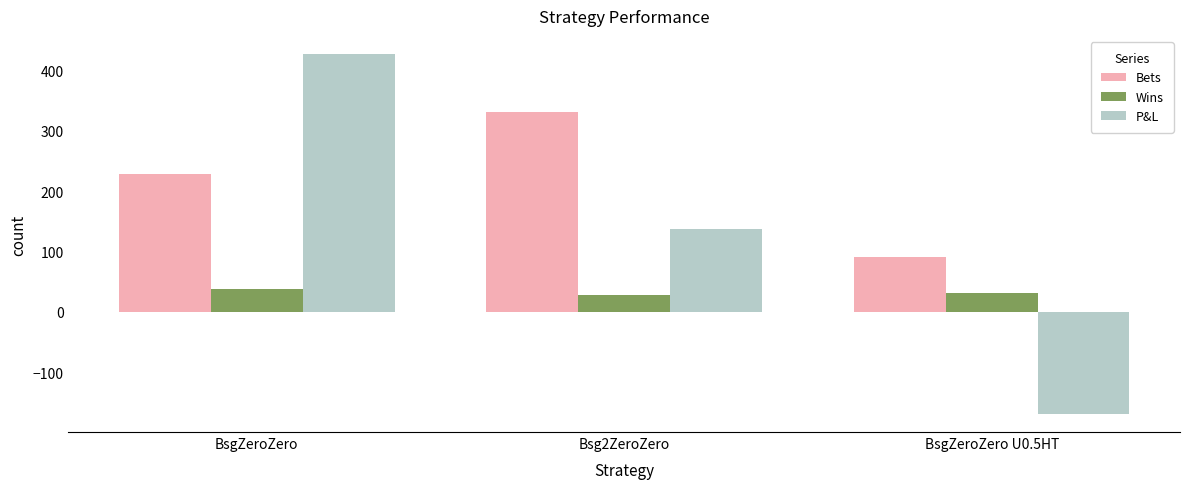

What is the smallest value displayed?

-169.7